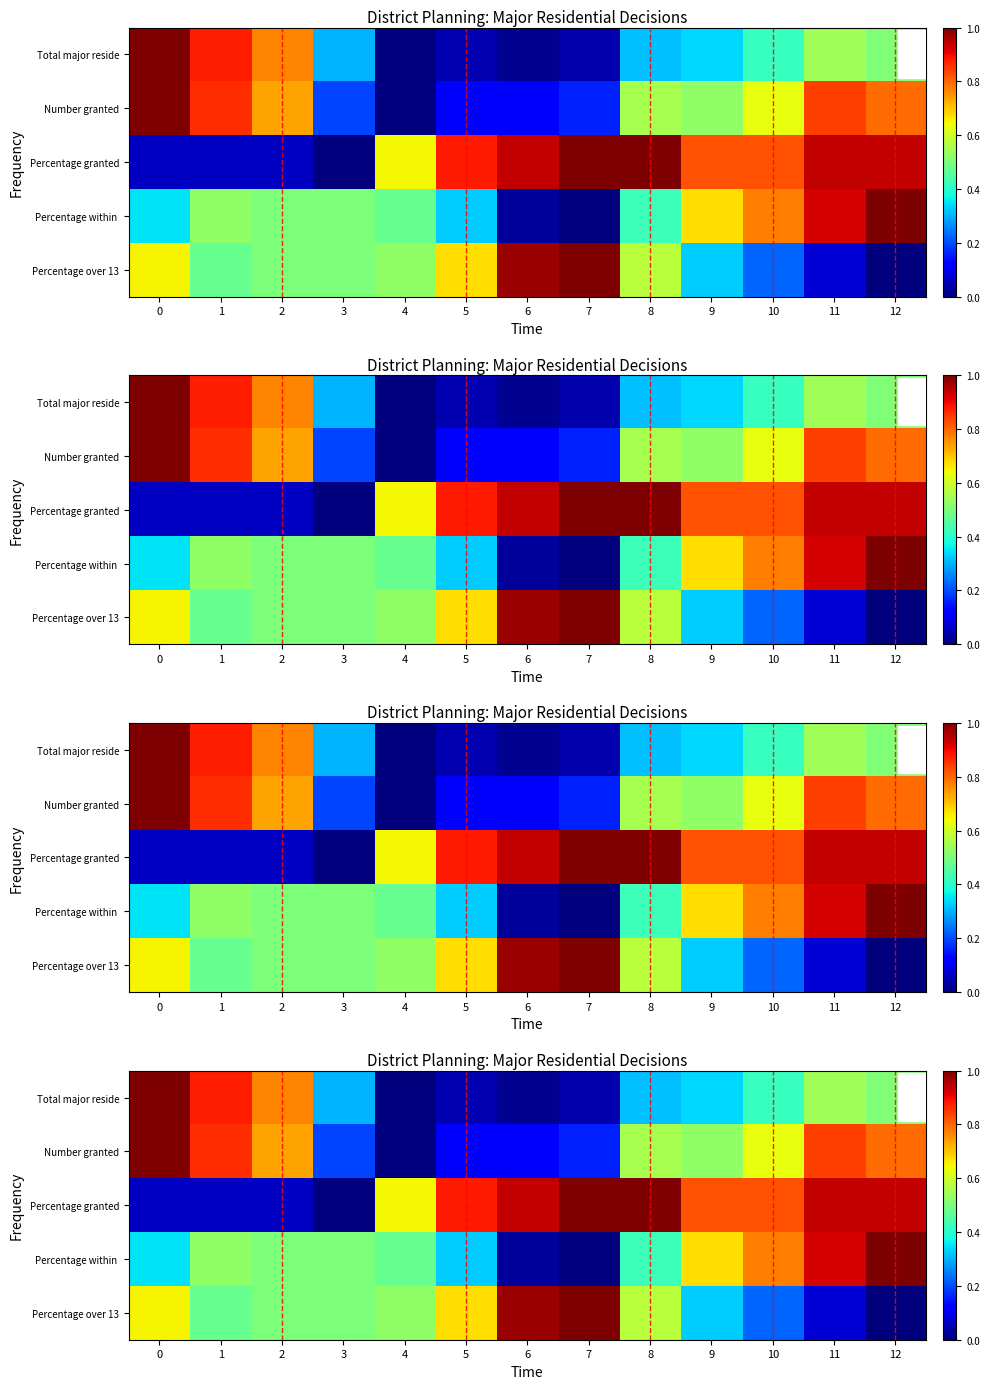

What is the difference between the second highest and minimum values in the Percentage granted series?

1.0